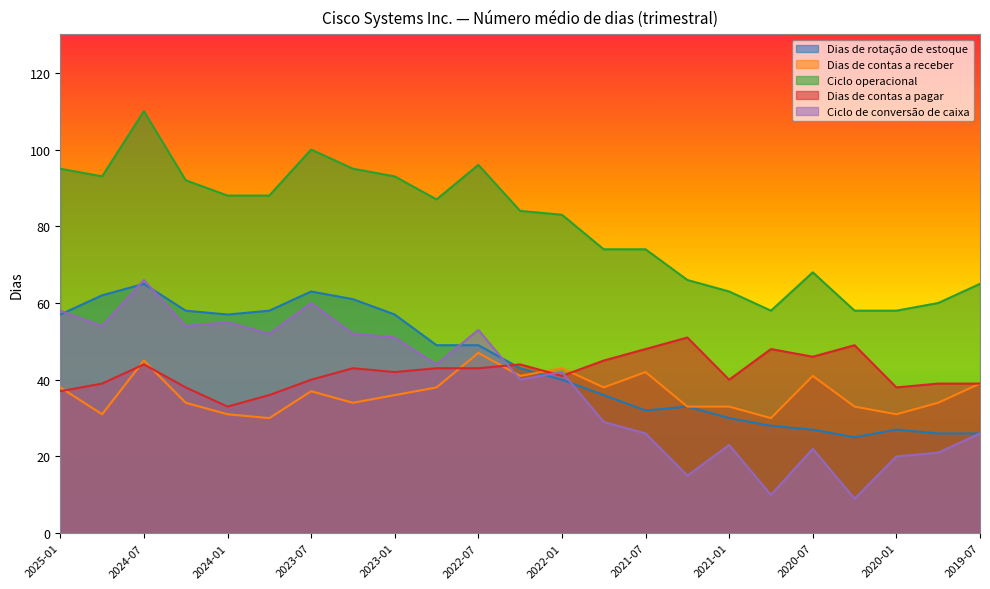

Which has a higher value, 2019-07 or 2022-04?

2022-04